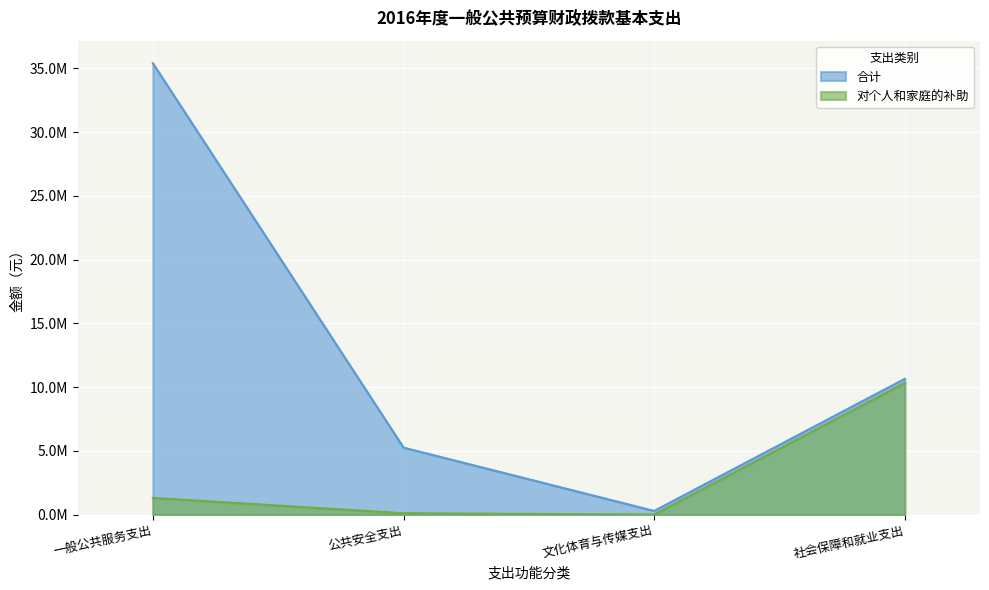

Reading right to left, transcribe all the data shown in this chart.

合计: 10654233.1	289423.7	5258086.9	35407285.7
对个人和家庭的补助: 10333231.7	4300.0	107907.9	1312898.6